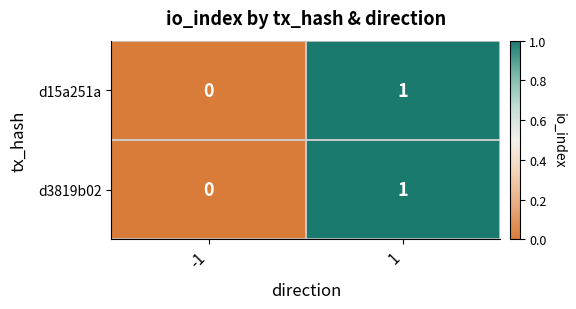

True or false: d3819b02 has a value of 2 at 1.

False